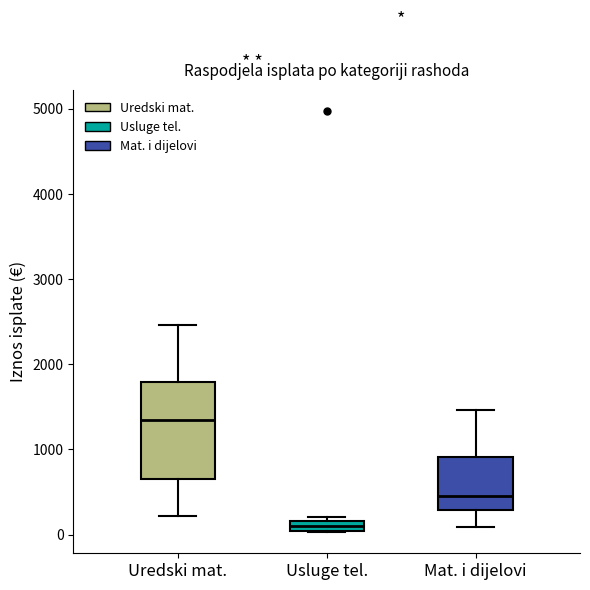

Which box has the lowest median line?

Usluge tel.